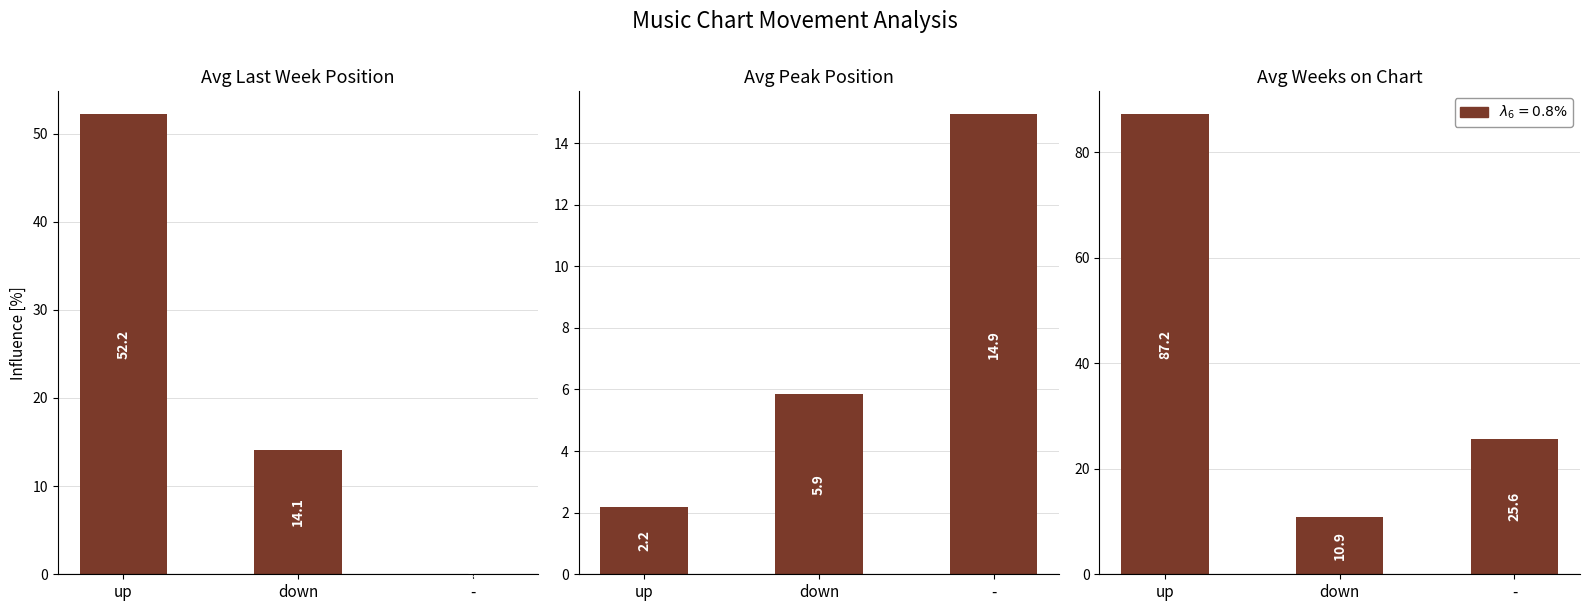

List the labels in order of Panel 3 value, smallest first.

down, -, up